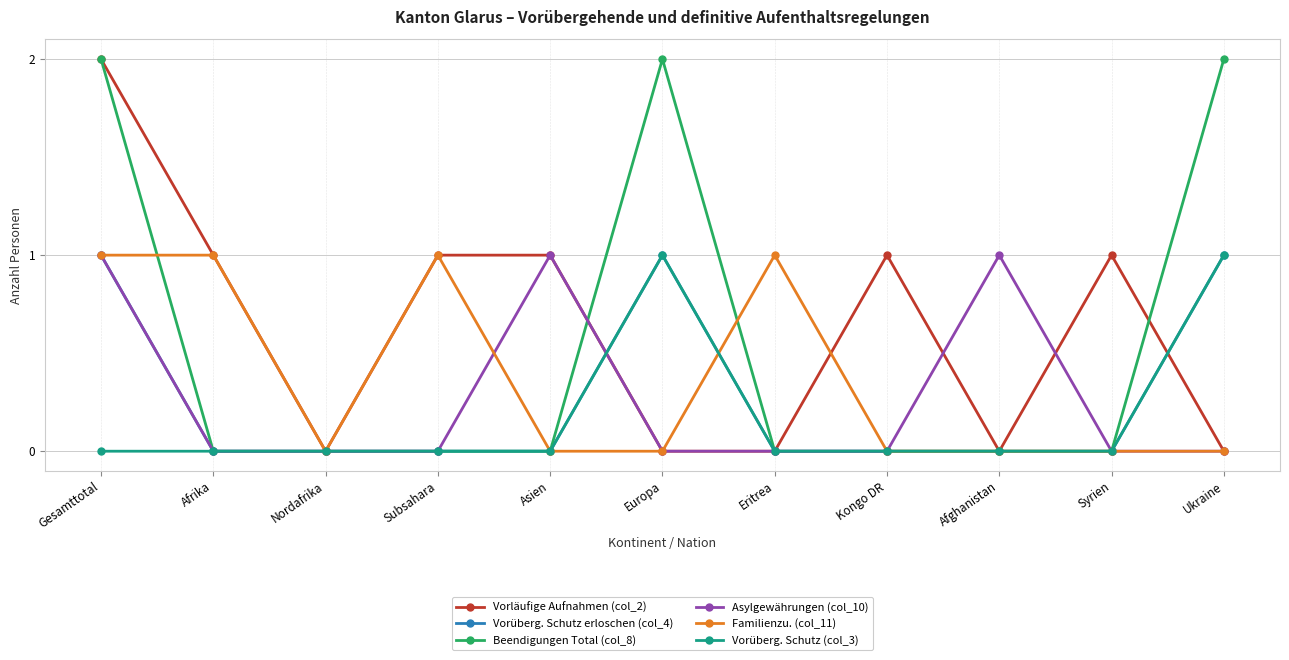

The value of Vorläufige Aufnahmen (col_2) at Syrien is 1. True or false?

True